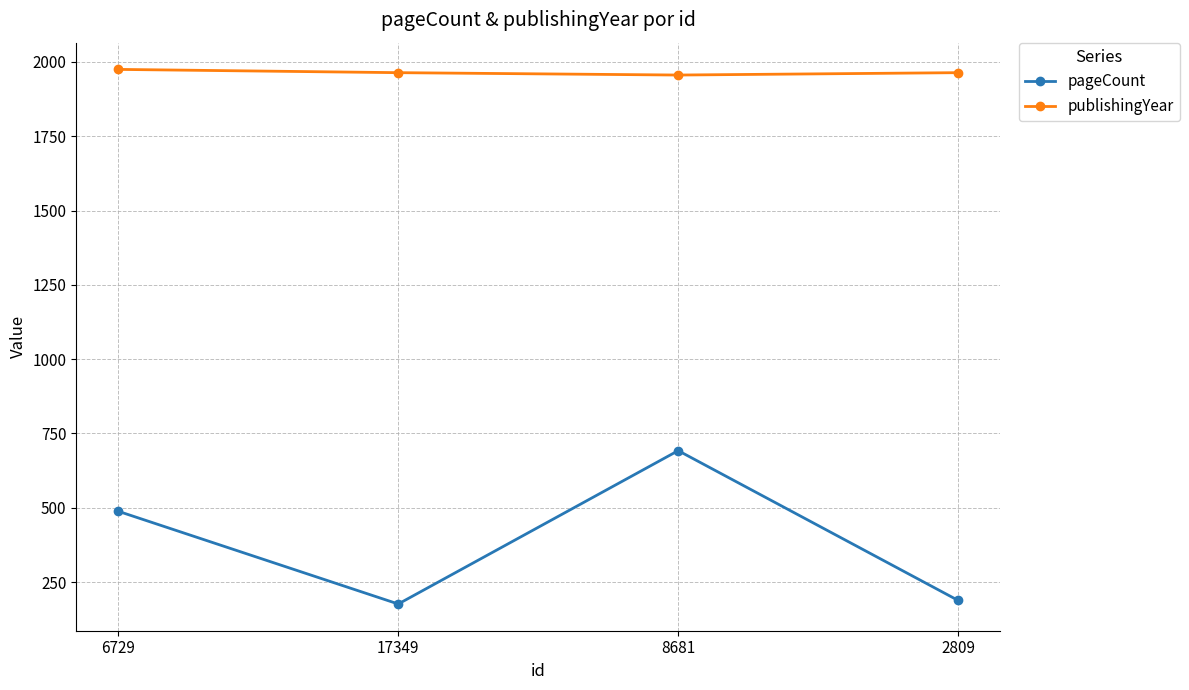

Which series has the largest range (max minus min)?

pageCount